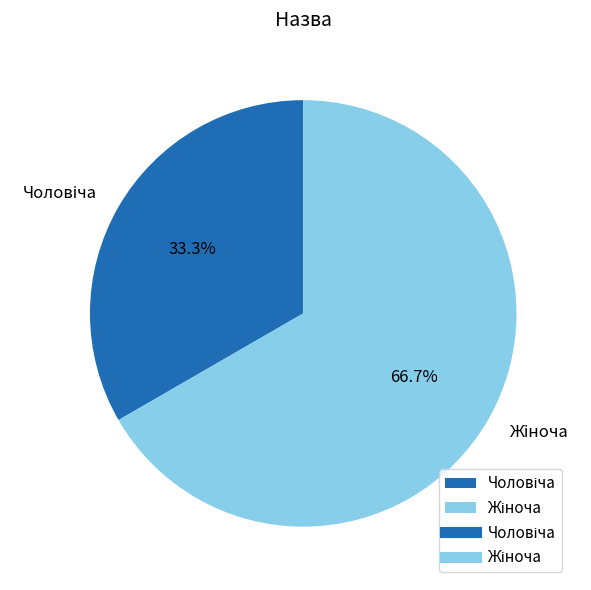

Does any single category account for the majority?

Yes